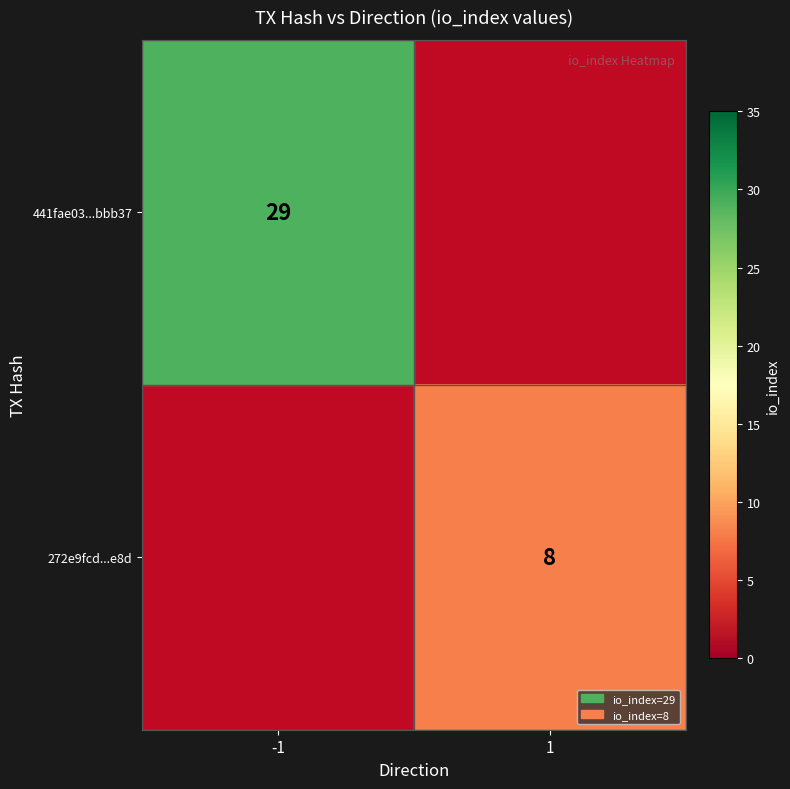

Is the value of 441fae03...bbb37 at -1 greater than the value of 272e9fcd...e8d at 1?

Yes